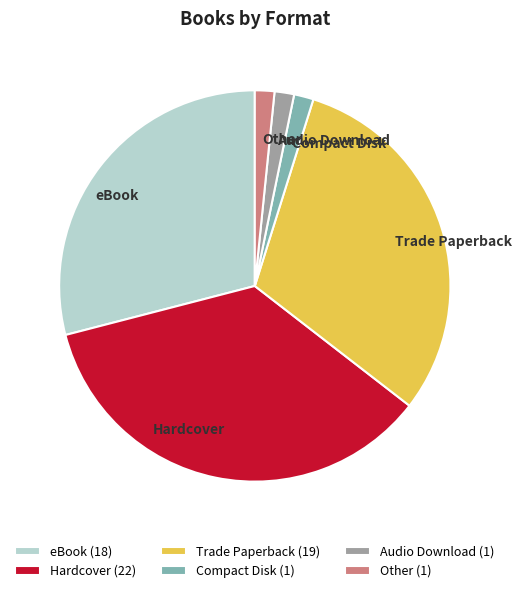

Approximately how many times larger is the value at Audio Download compared to Compact Disk?

1.0